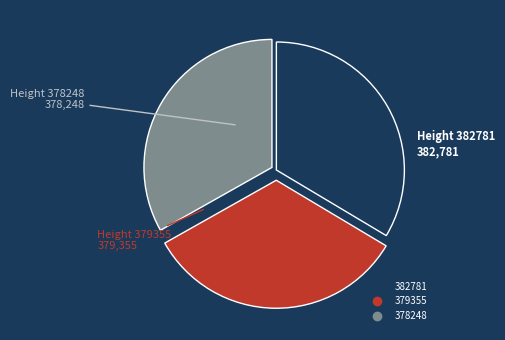

Is it true that 379355 is 19% of the pie?

False